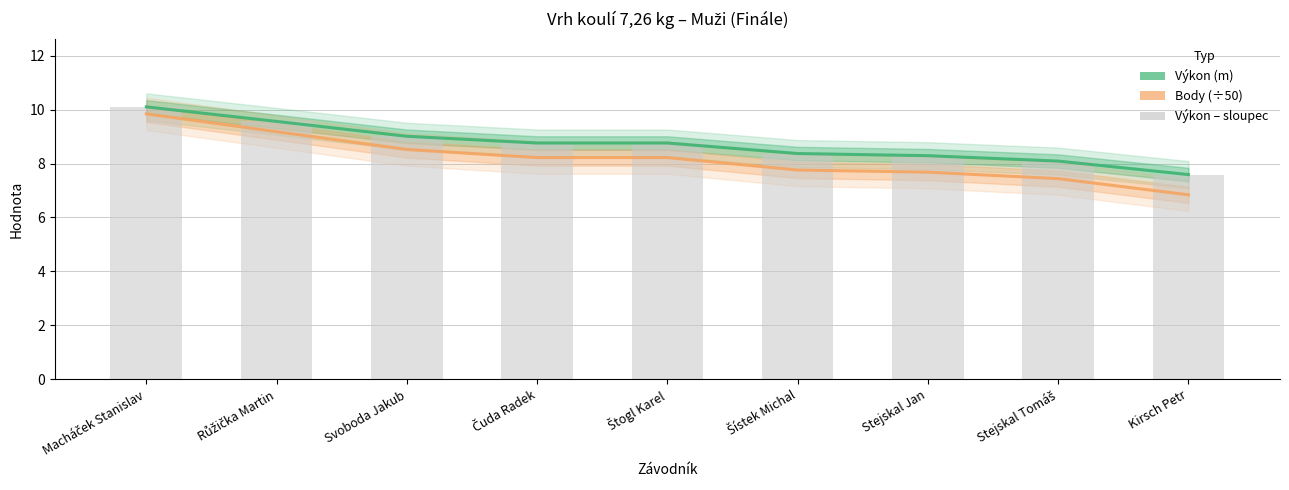

What is the lowest value of the Body (÷50) series?

6.8